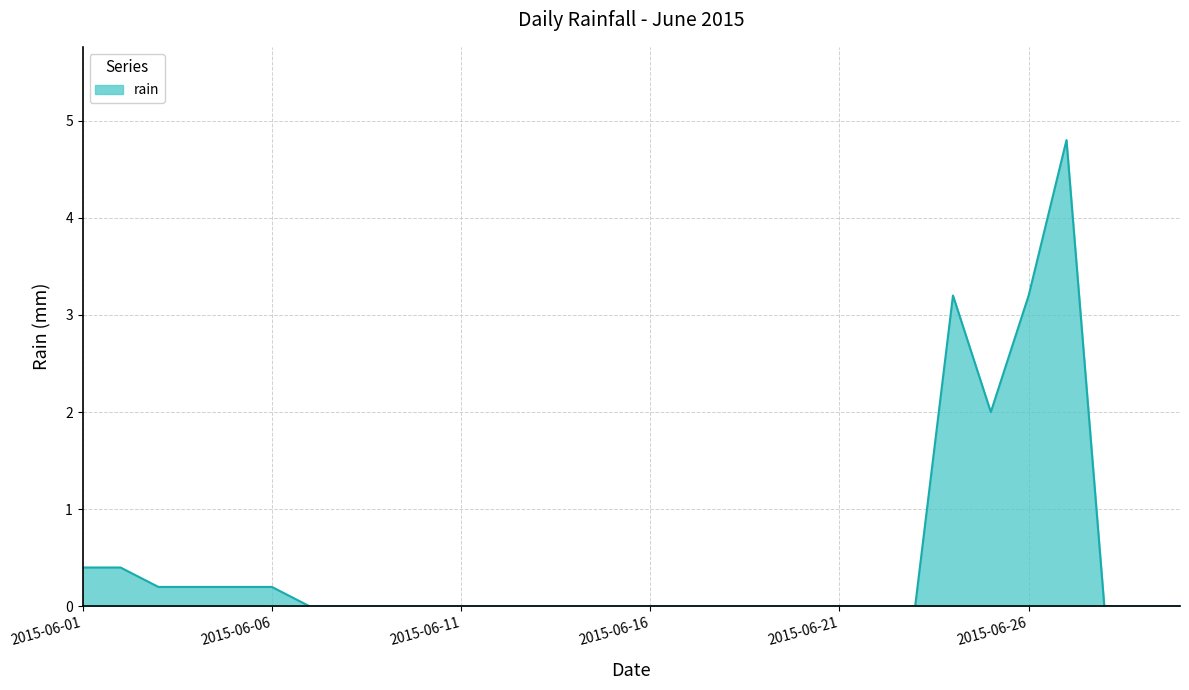

How many distinct data groups are displayed?

1